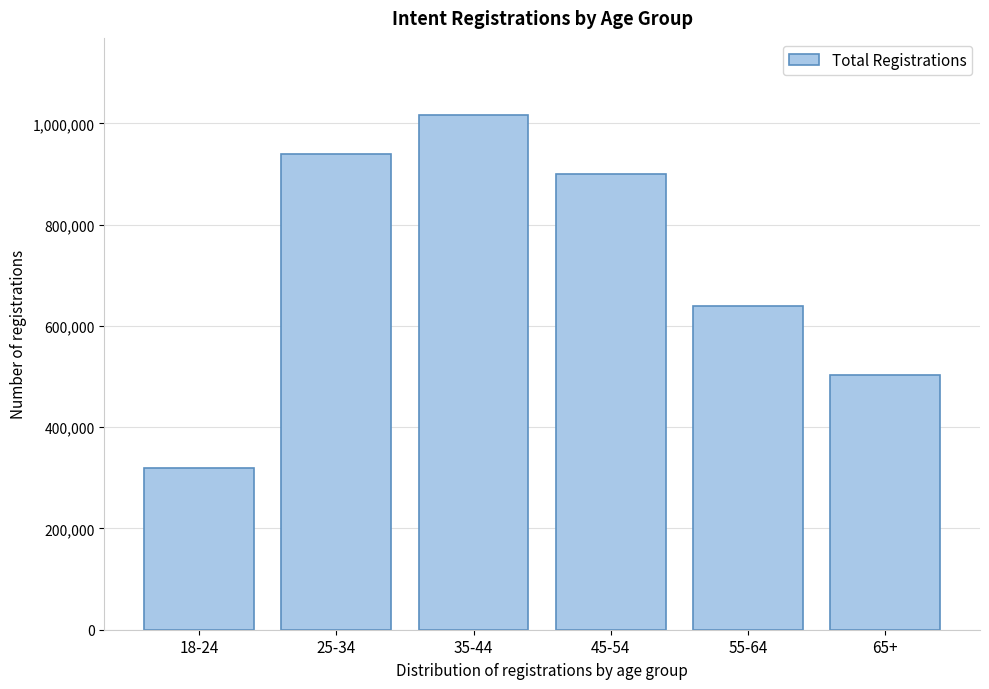

Reading left to right, list all the values displayed in this chart.

319121	939048	1016509	900044	638888	503834